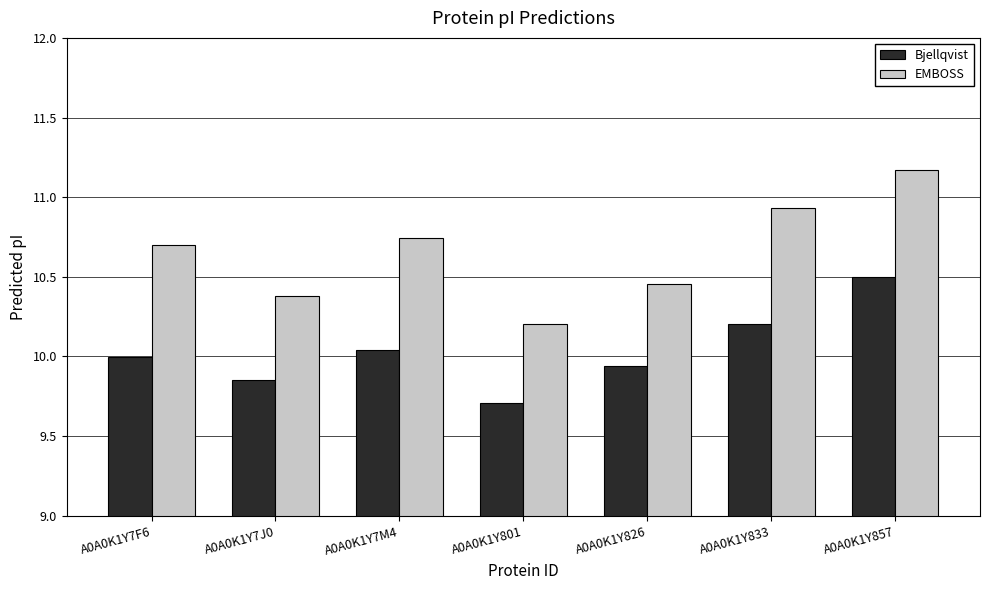

At how many categories does at least one series exceed 9?

7